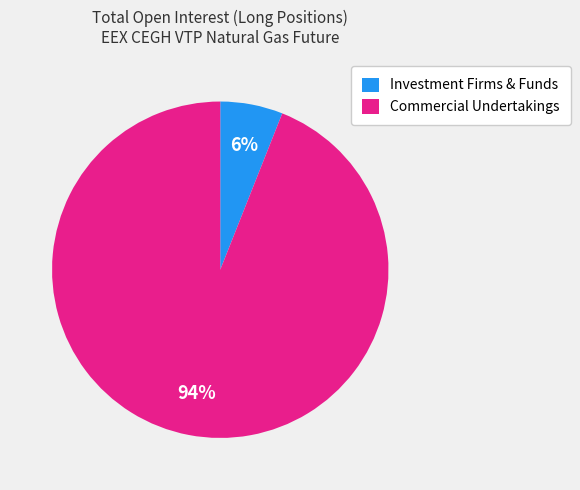

To the nearest percent, what portion does Commercial Undertakings represent?

94%